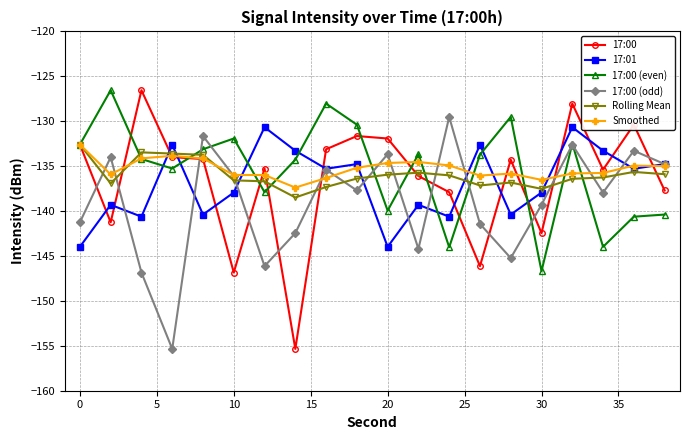

In 17:01, how many points are lower than both neighbors (excluding endpoints)?

7